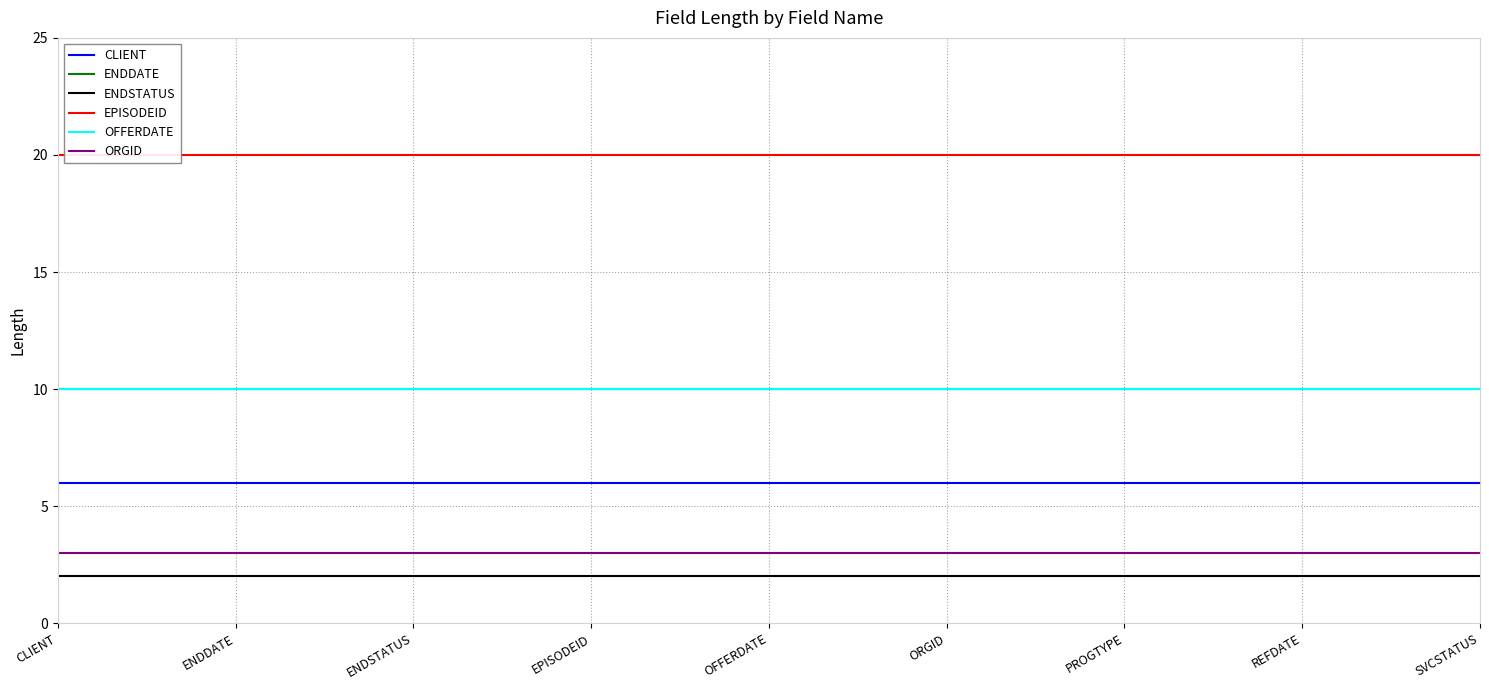

Does the chart display data point markers on the line(s)?

No